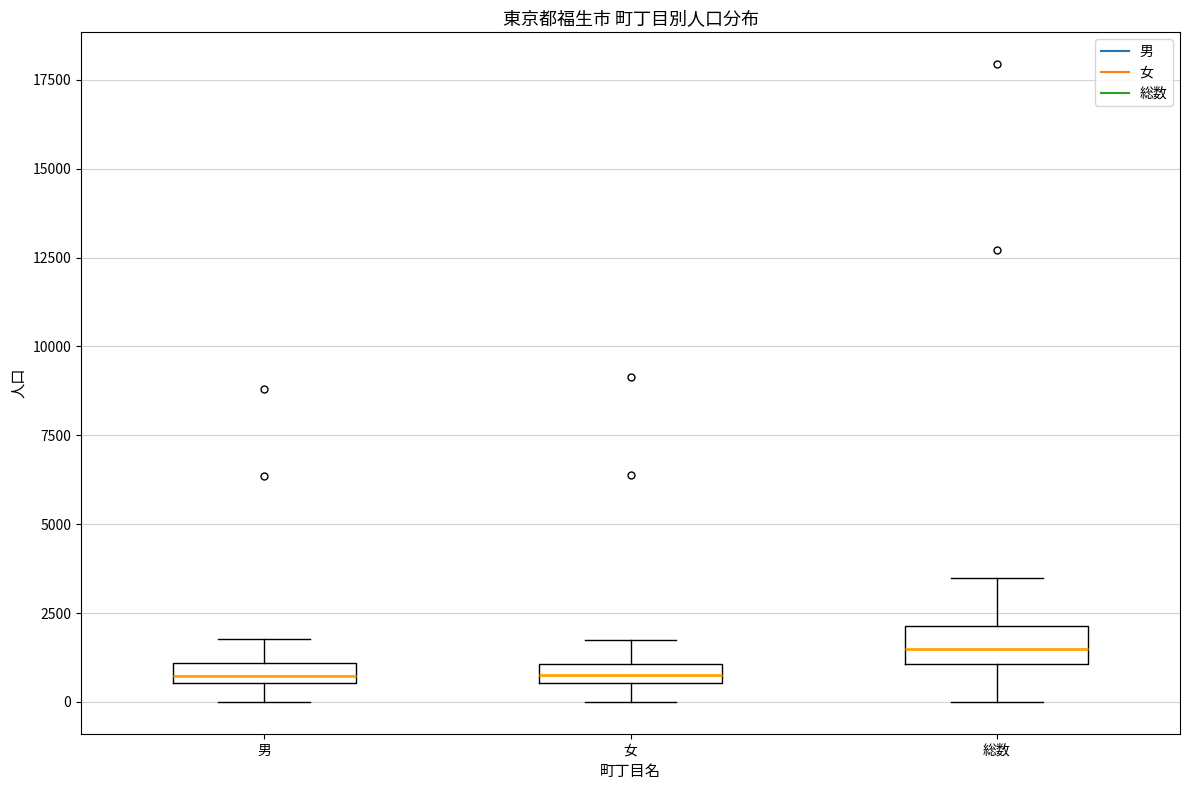

Which box is the tallest, from its lower edge to its upper edge?

総数